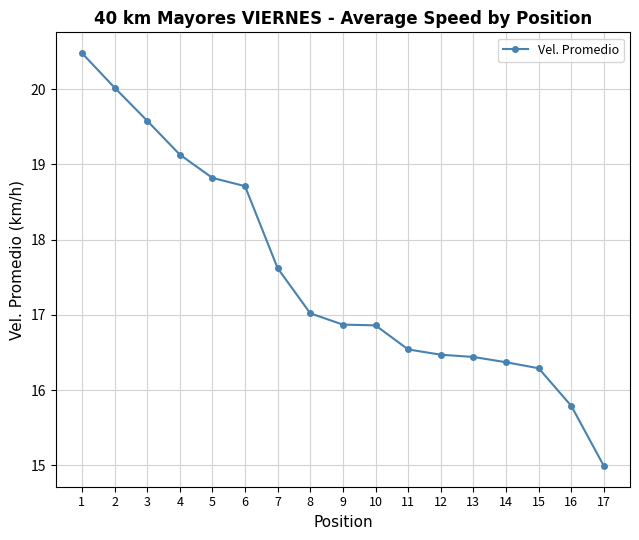

What is the sum of the values at 14 and 10?

33.2